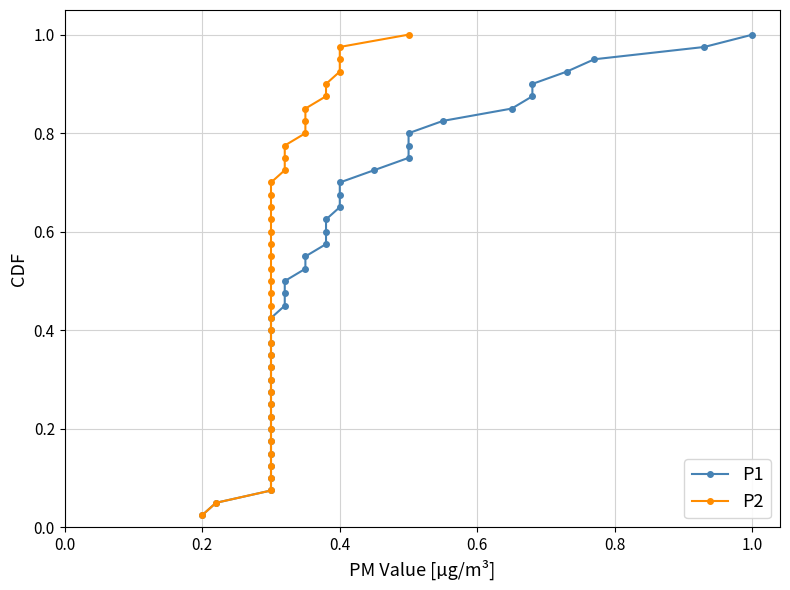

Reading right to left, list all the values displayed in this chart.

P1: 1.0	1.0	0.9	0.9	0.9	0.9	0.8	0.8	0.8	0.8	0.8	0.7	0.7	0.7	0.7	0.6	0.6	0.6	0.6	0.5	0.5	0.5	0.5	0.4	0.4	0.4	0.3	0.3	0.3	0.3	0.2	0.2	0.2	0.2	0.1	0.1	0.1	0.1	0.1	0.0
P2: 1.0	1.0	0.9	0.9	0.9	0.9	0.8	0.8	0.8	0.8	0.8	0.7	0.7	0.7	0.7	0.6	0.6	0.6	0.6	0.5	0.5	0.5	0.5	0.4	0.4	0.4	0.3	0.3	0.3	0.3	0.2	0.2	0.2	0.2	0.1	0.1	0.1	0.1	0.1	0.0